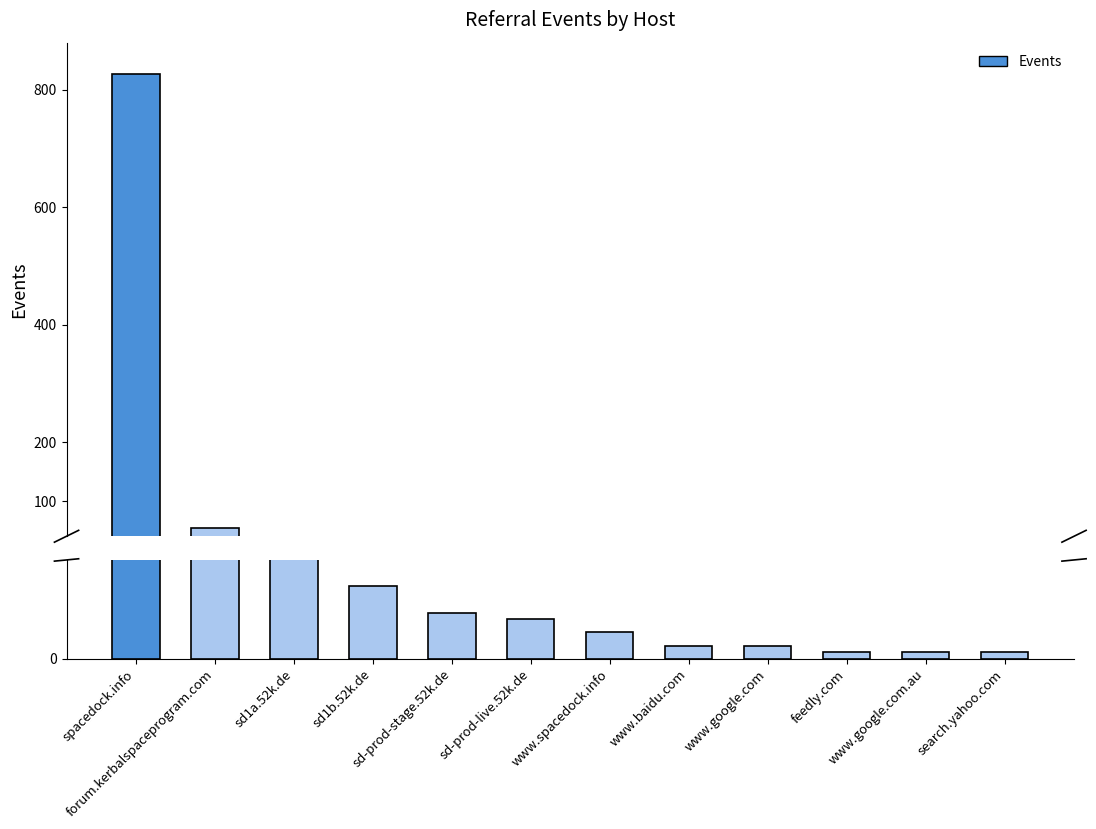

What is the ratio of the value at search.yahoo.com to the value at www.google.com.au?

1.0